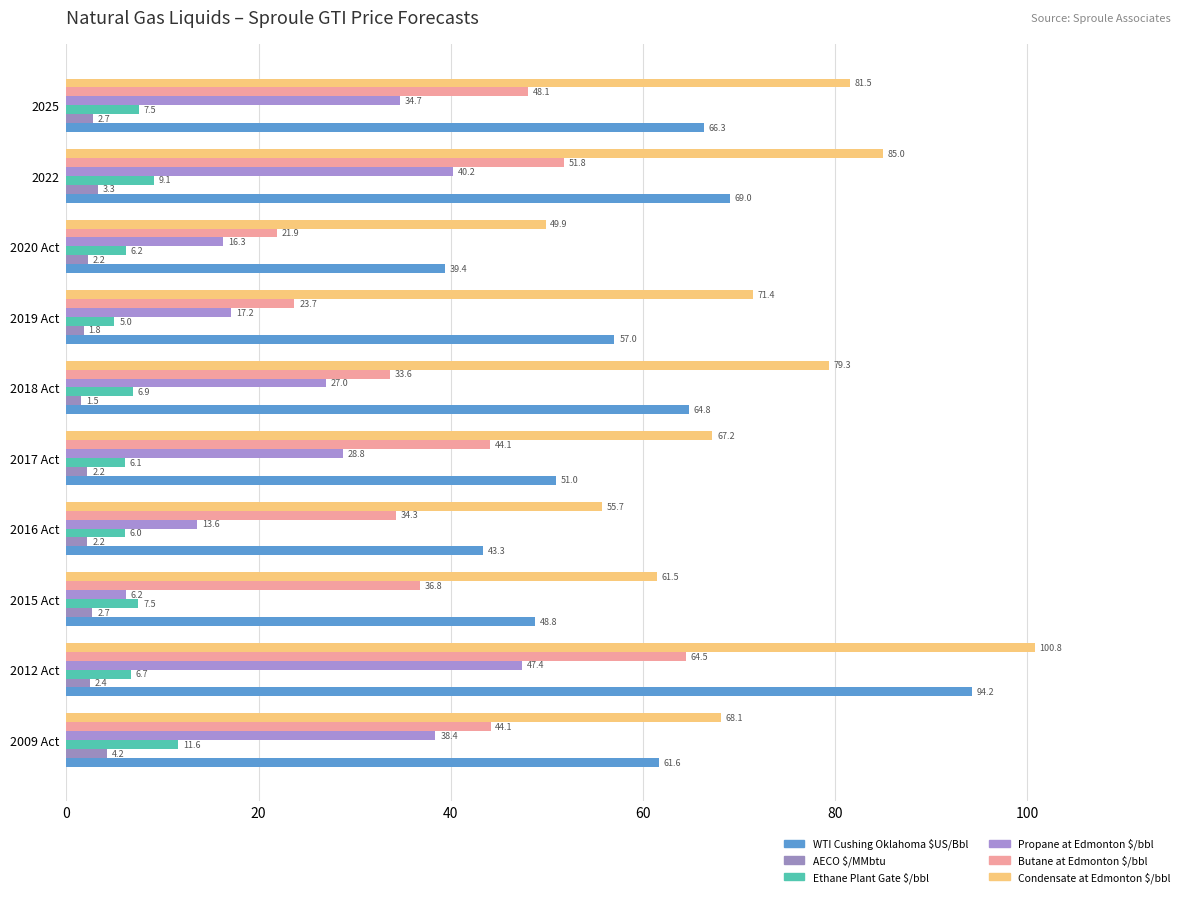

How many series are shown in this chart?

6